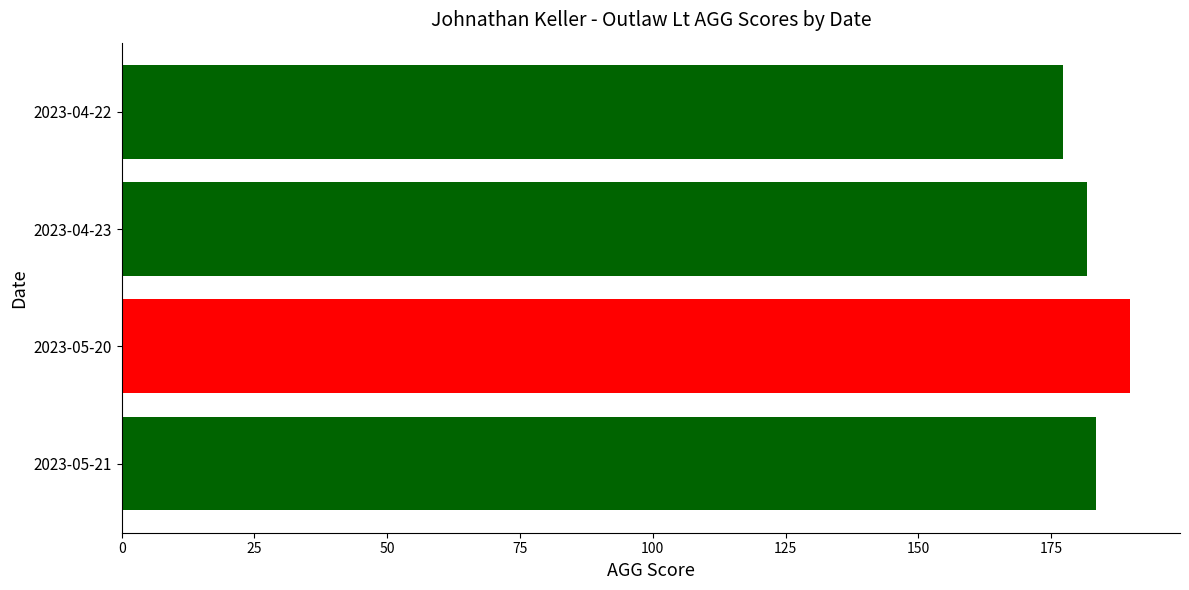

True or false: the data shows 273.4 at 2023-05-21.

False